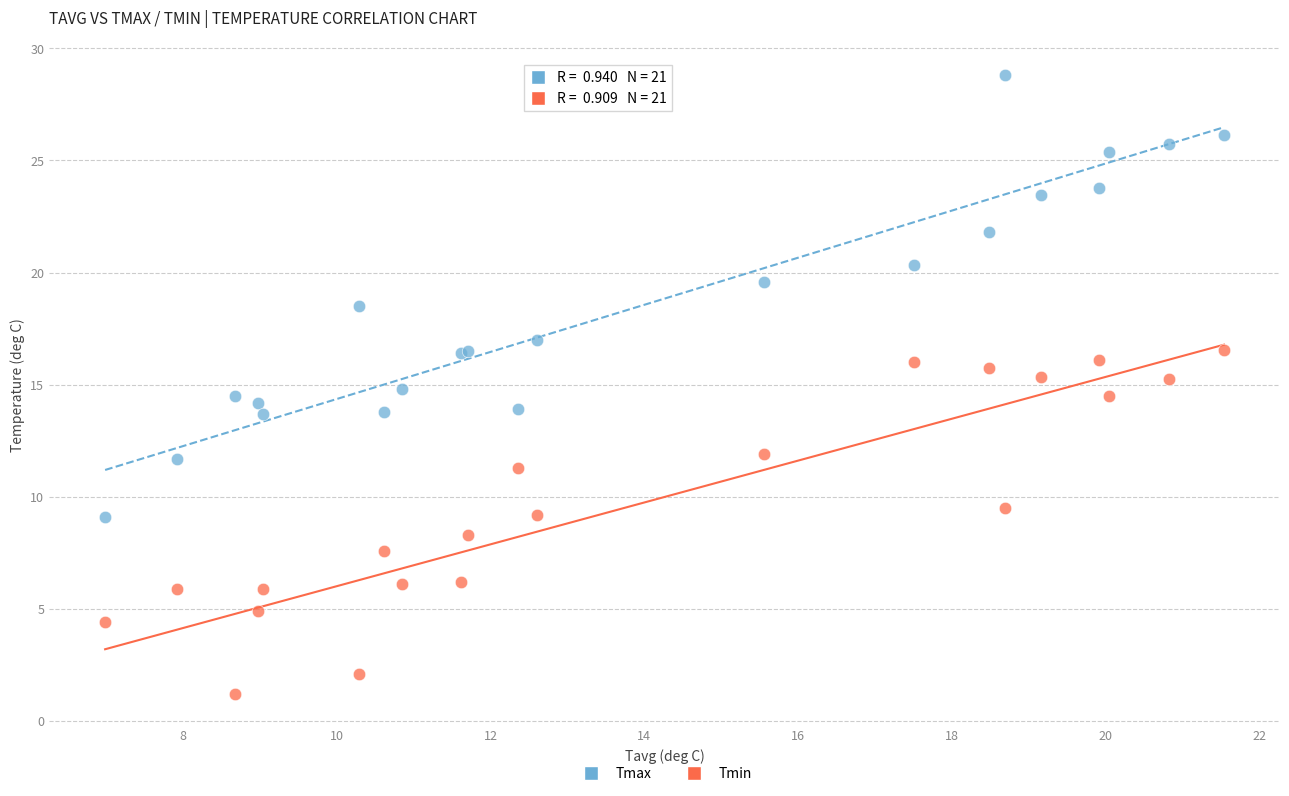

In the Tmax series, what Y value is closest to 18?

18.5